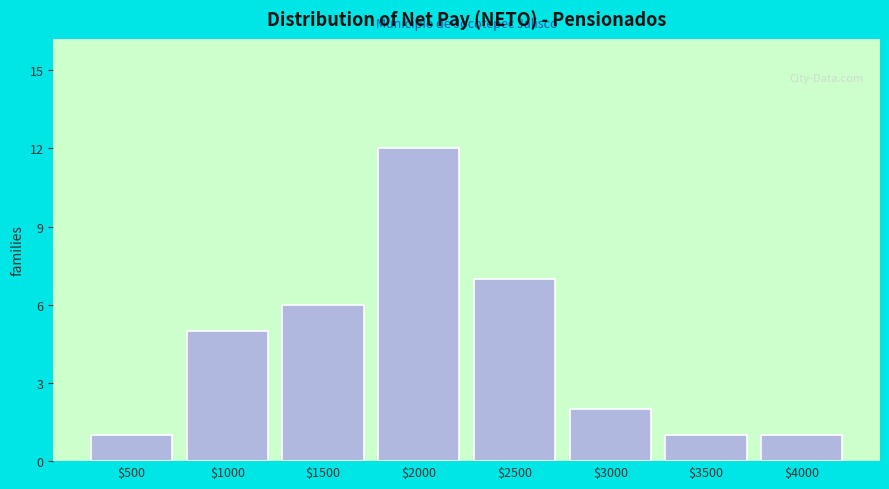

Reading left to right, transcribe all the data shown in this chart.

1	5	6	12	7	2	1	1